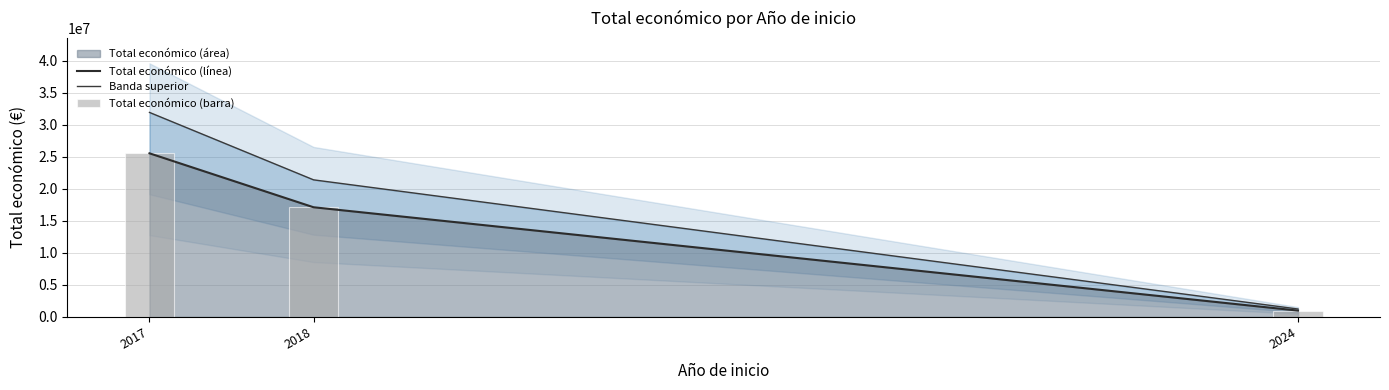

True or false: Banda superior has a value of 606460.9 at 2024.

False